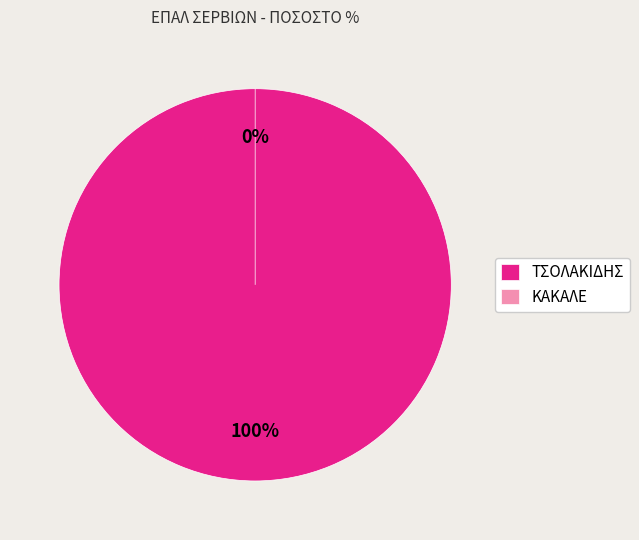

To the nearest percent, what is the difference between the ΤΣΟΛΑΚΙΔΗΣ and ΚΑΚΑΛΕ slice percentages?

100%